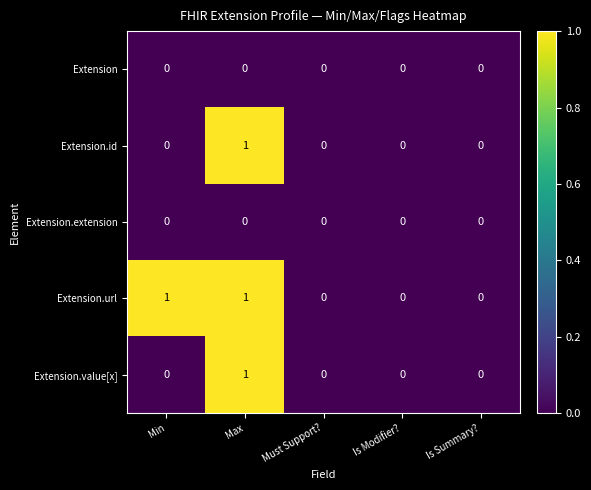

At which label does Extension.id reach its peak?

Max